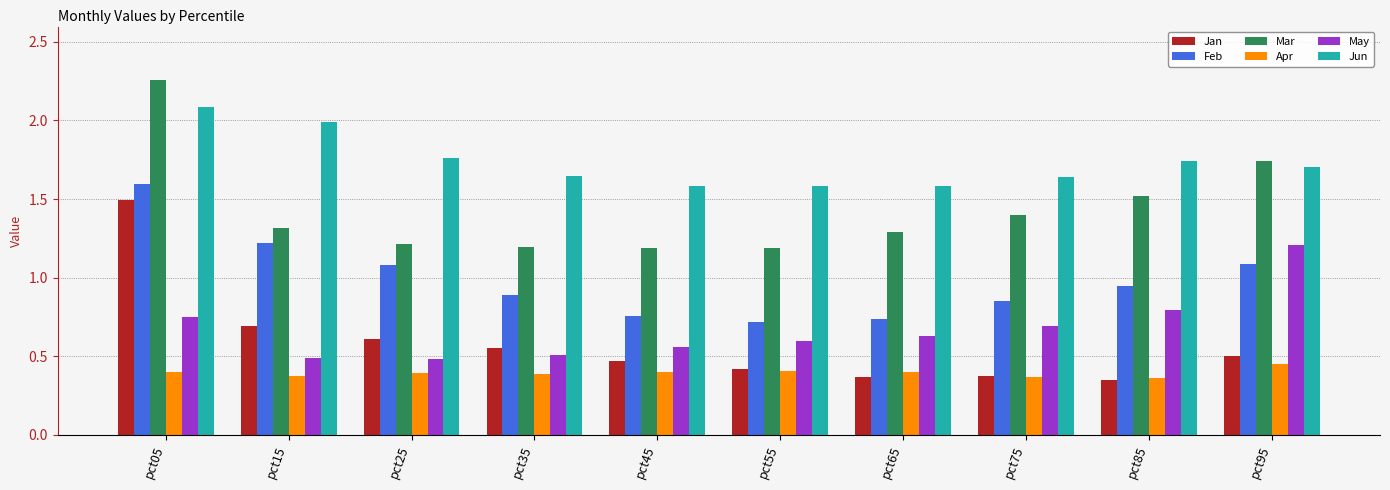

What is the spread (max minus min) of values at pct65?

1.2